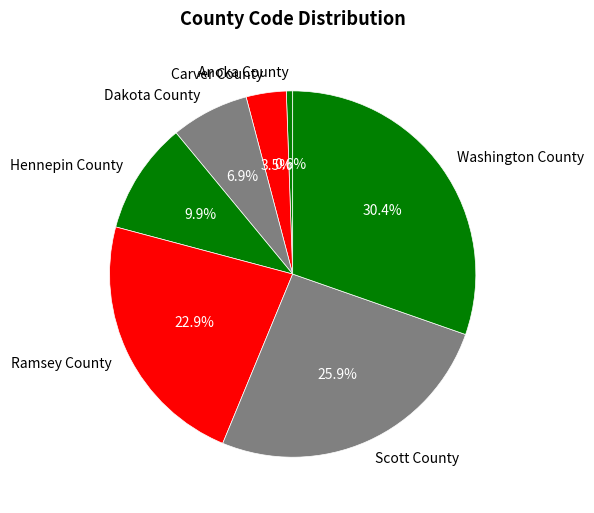

Which slice is the smallest?

Anoka County